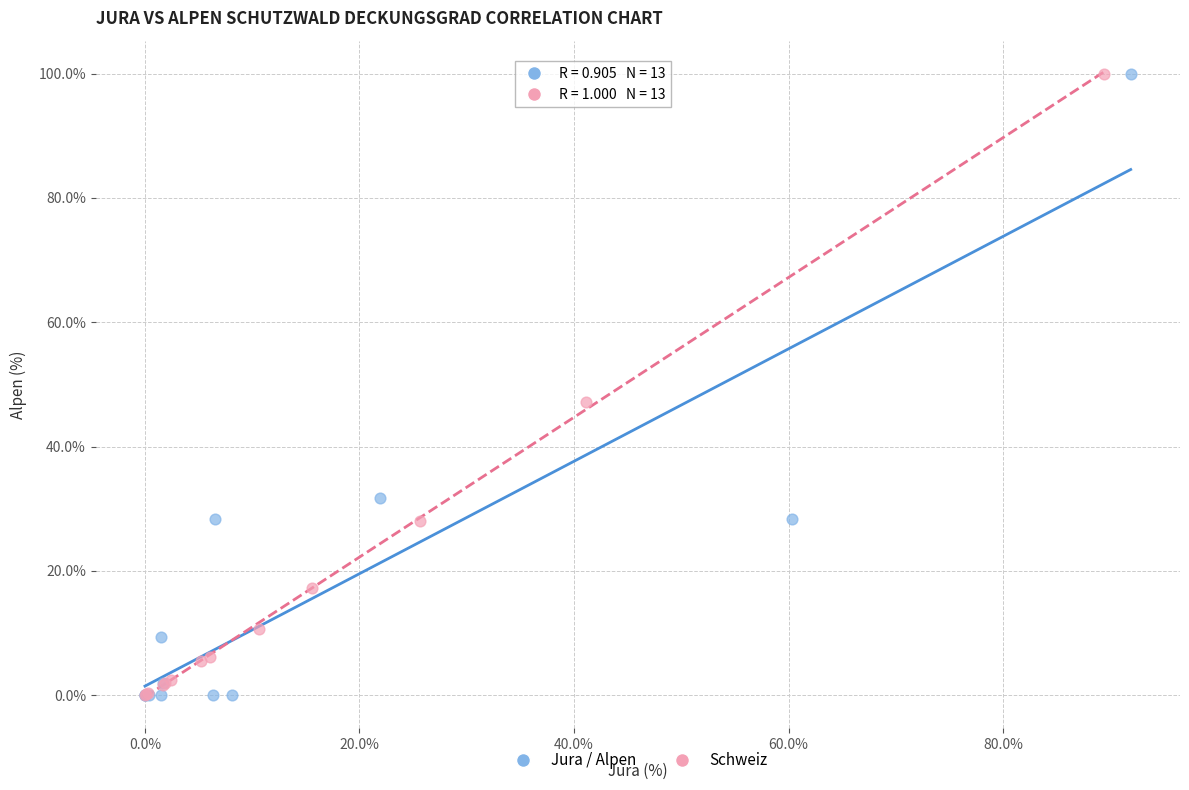

What are all the series names shown in the legend?

Jura / Alpen, Schweiz